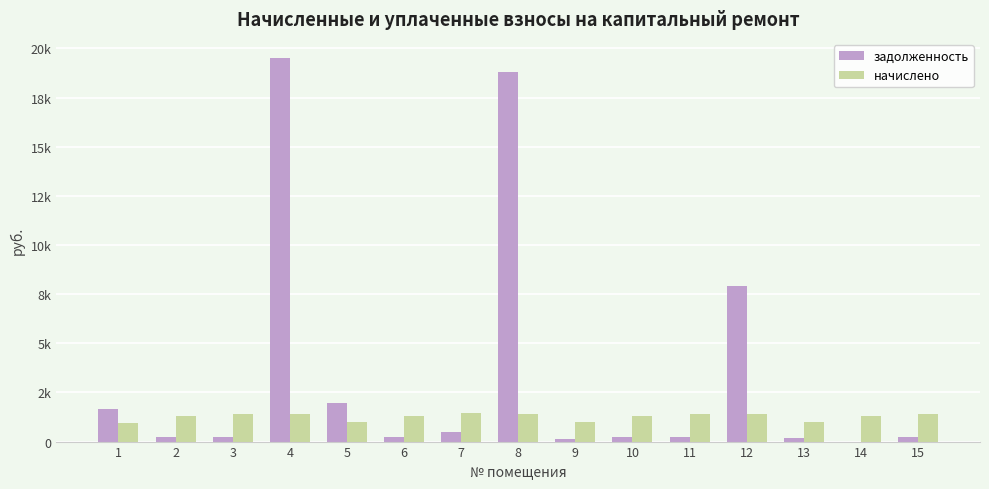

Is it true that задолженность equals 184.3 at 7?

False